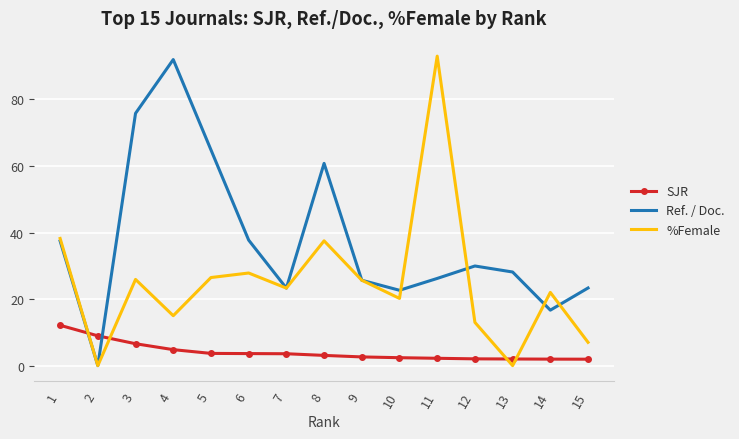

What is the average value of the Ref. / Doc. series?

37.6